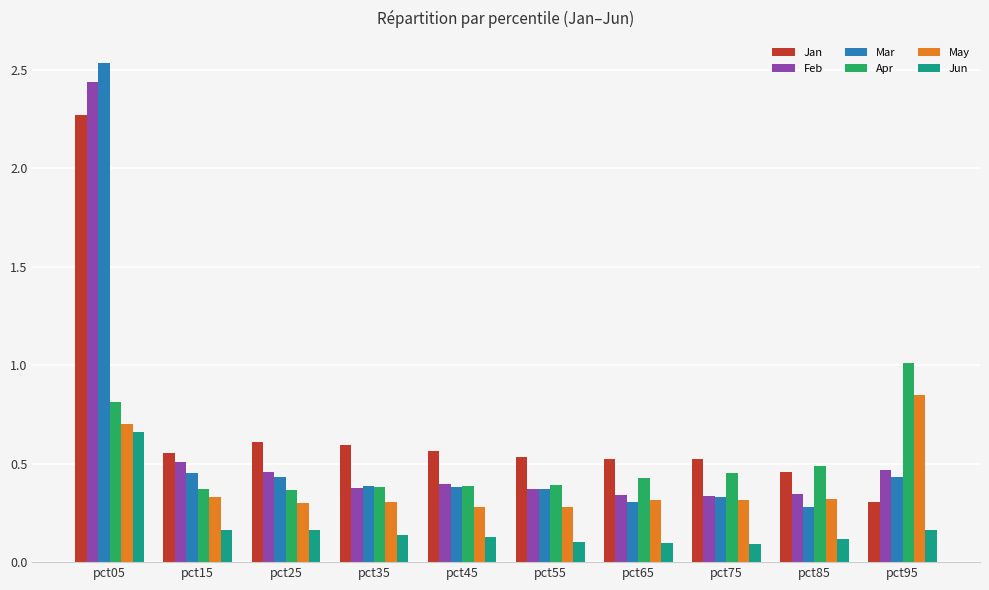

Is the value of Apr at pct75 greater than the value of Feb at pct05?

No